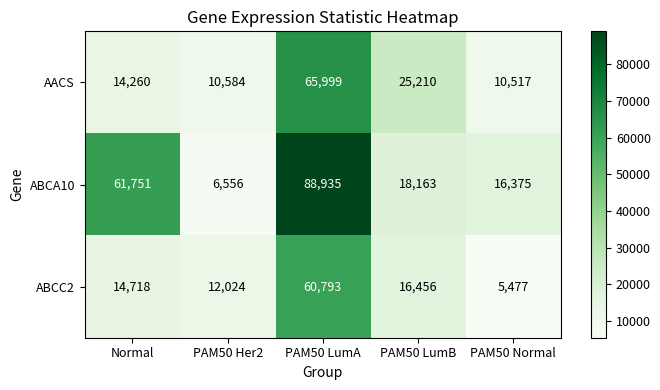

The AACS series shows 23102 at Normal. True or false?

False